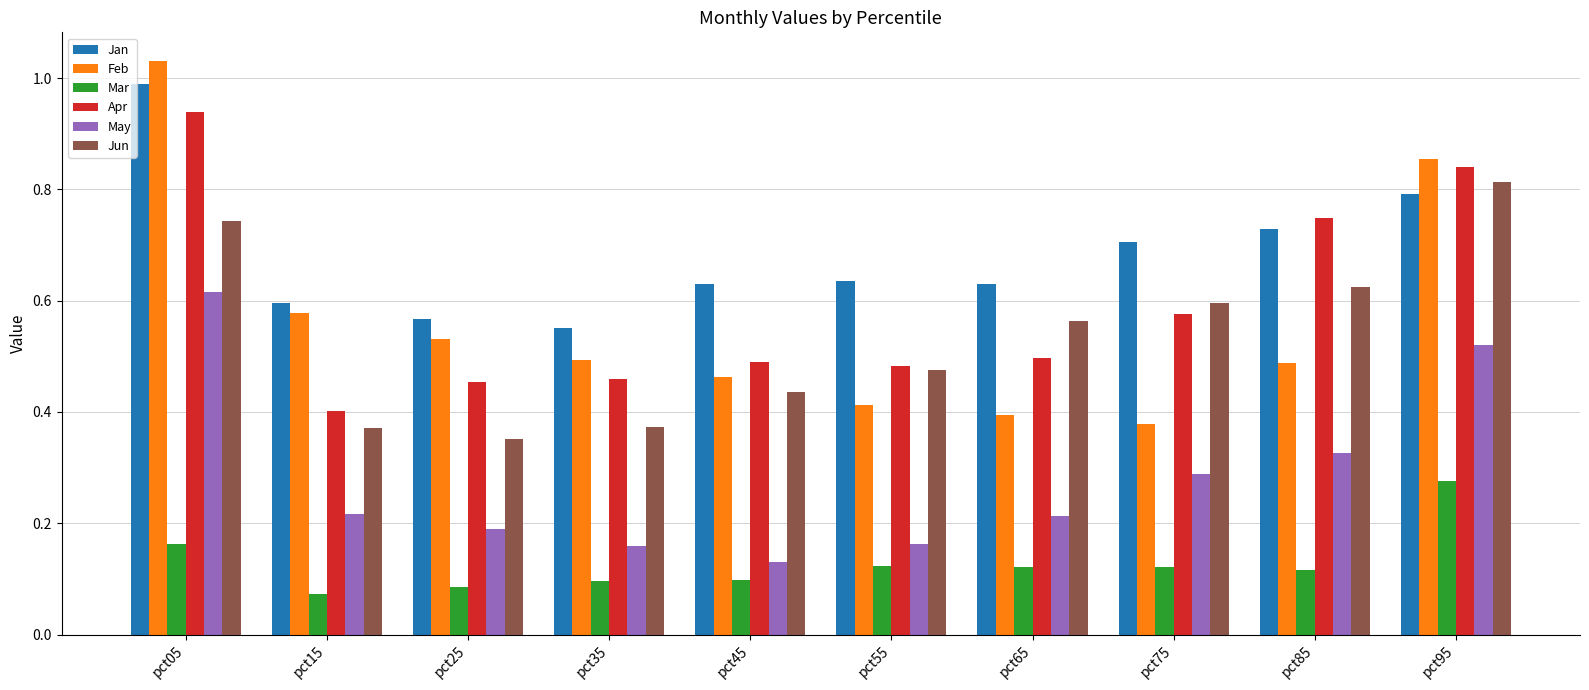

At which category is the sum across all series the highest?

pct05